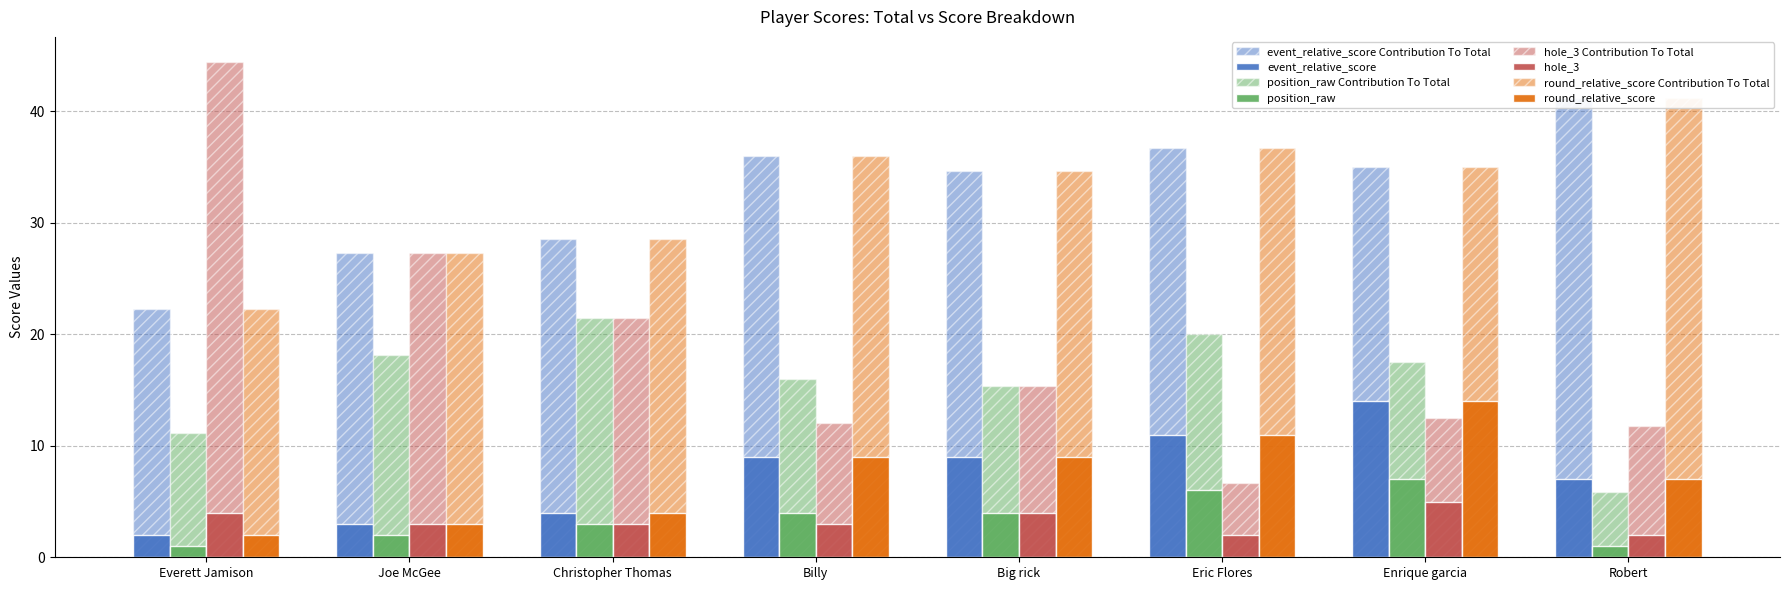

Which series has the largest range (max minus min)?

event_relative_score